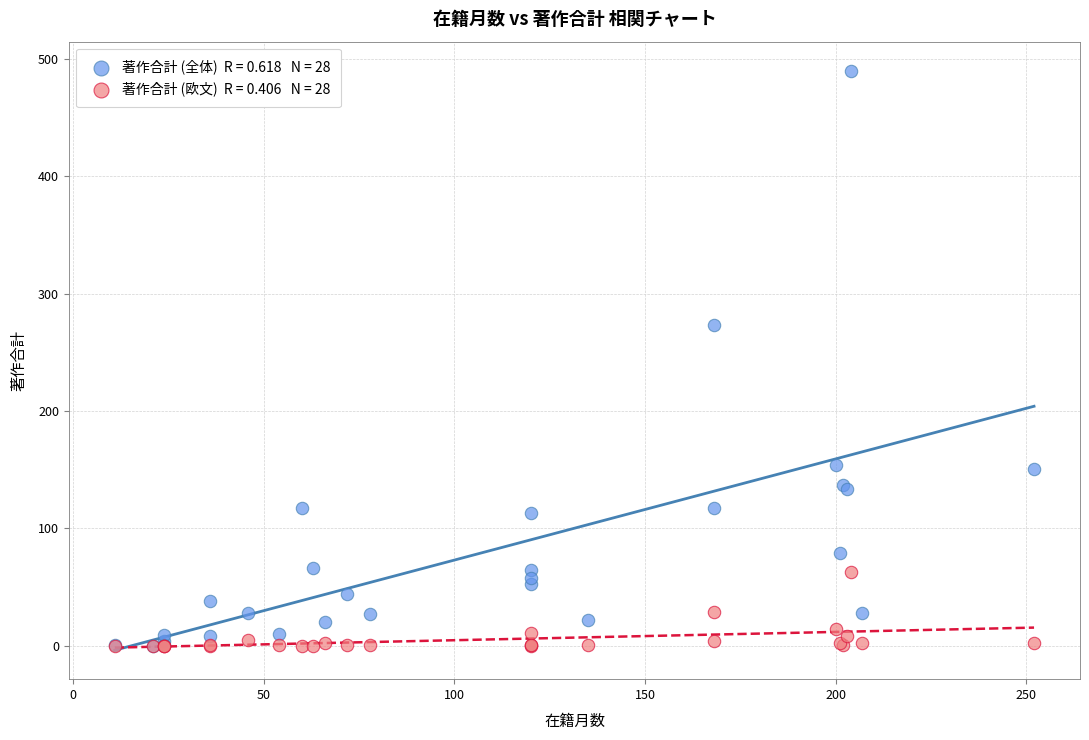

Across all series, what Y value is closest to 245?

273